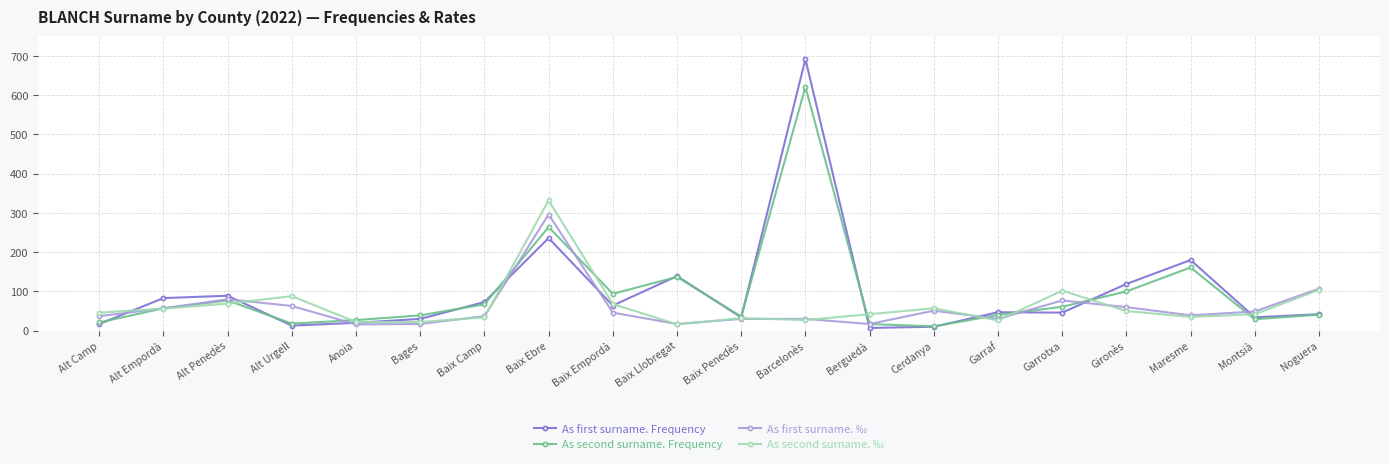

Is it true that As second surname. ‰ equals 76 at Alt Camp?

False